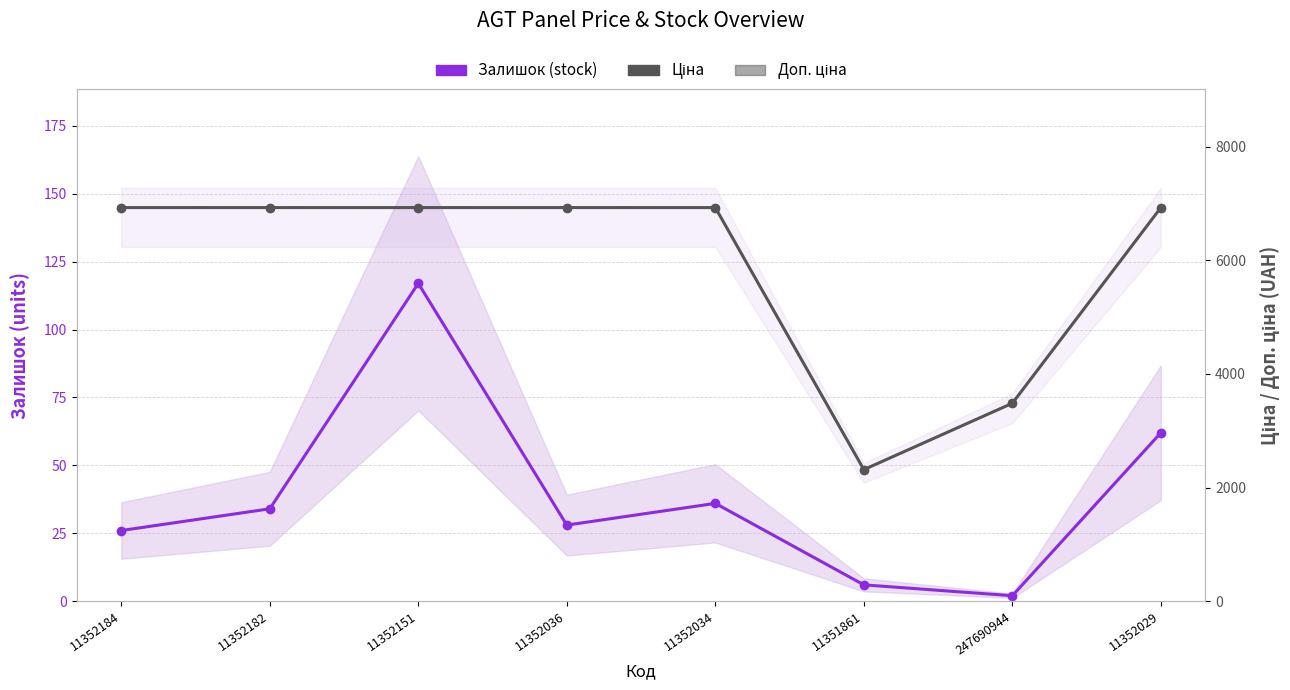

At which label is Доп. ціна closest to 4622?

247690944